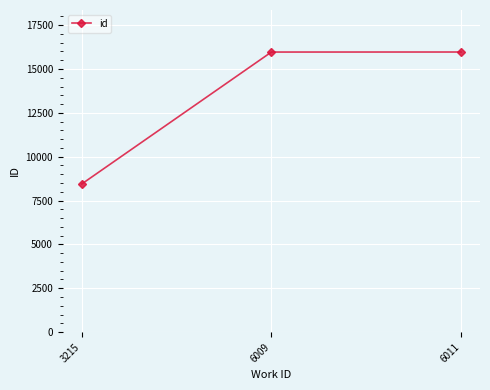

True or false: the data shows 15970 at 6011.

True